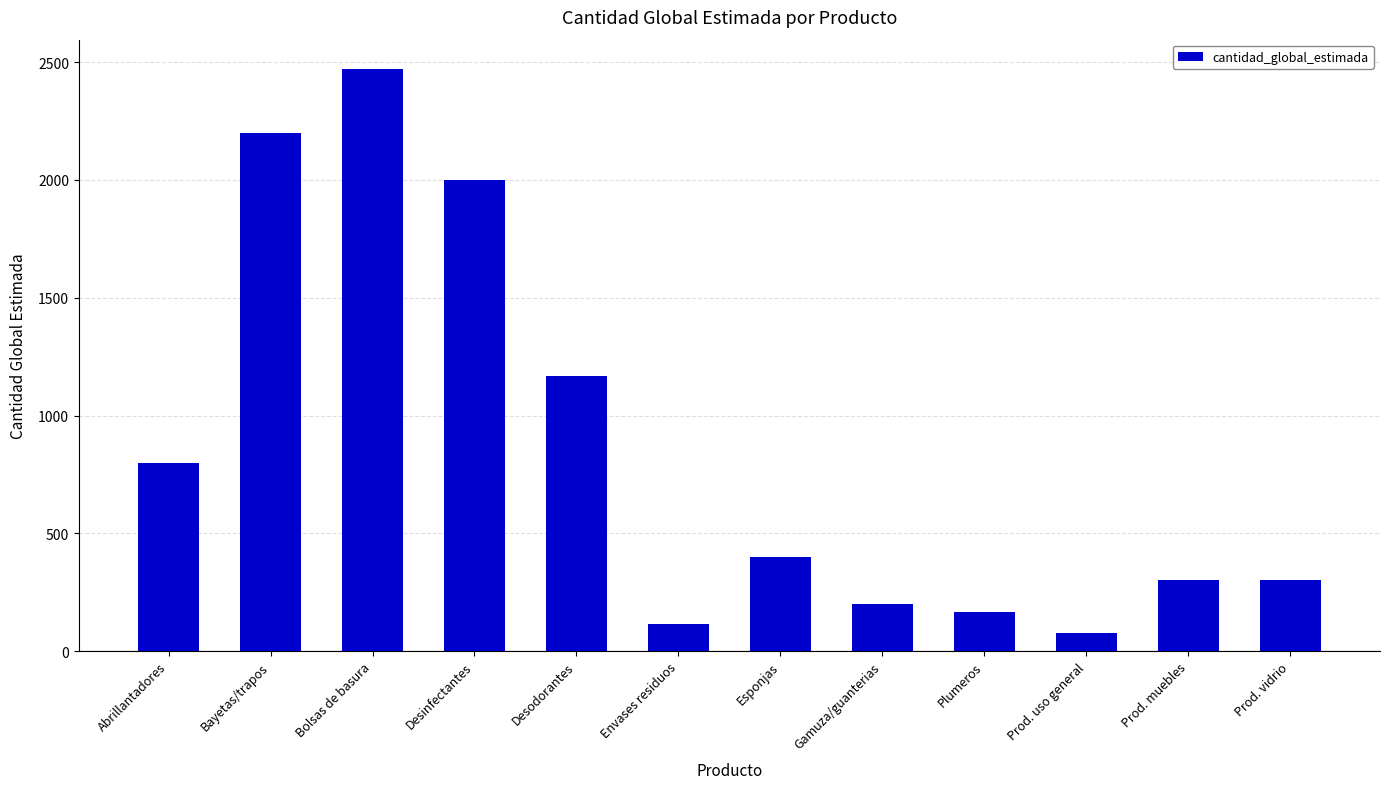

How many bars are there in total?

12